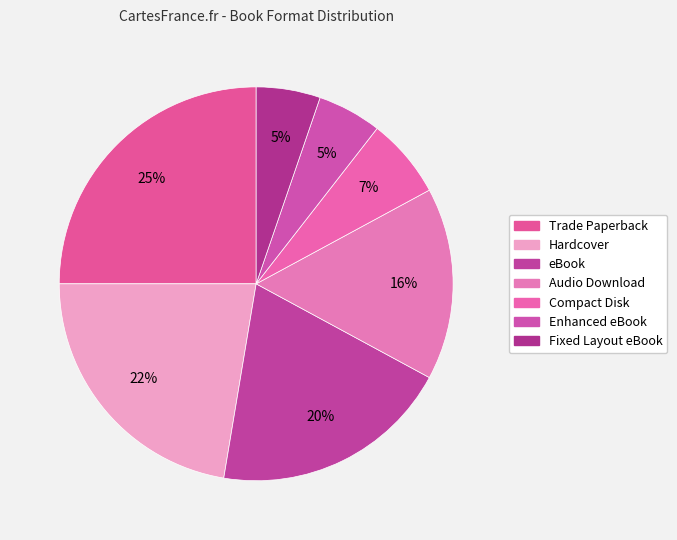

Count the number of slices in the pie.

7